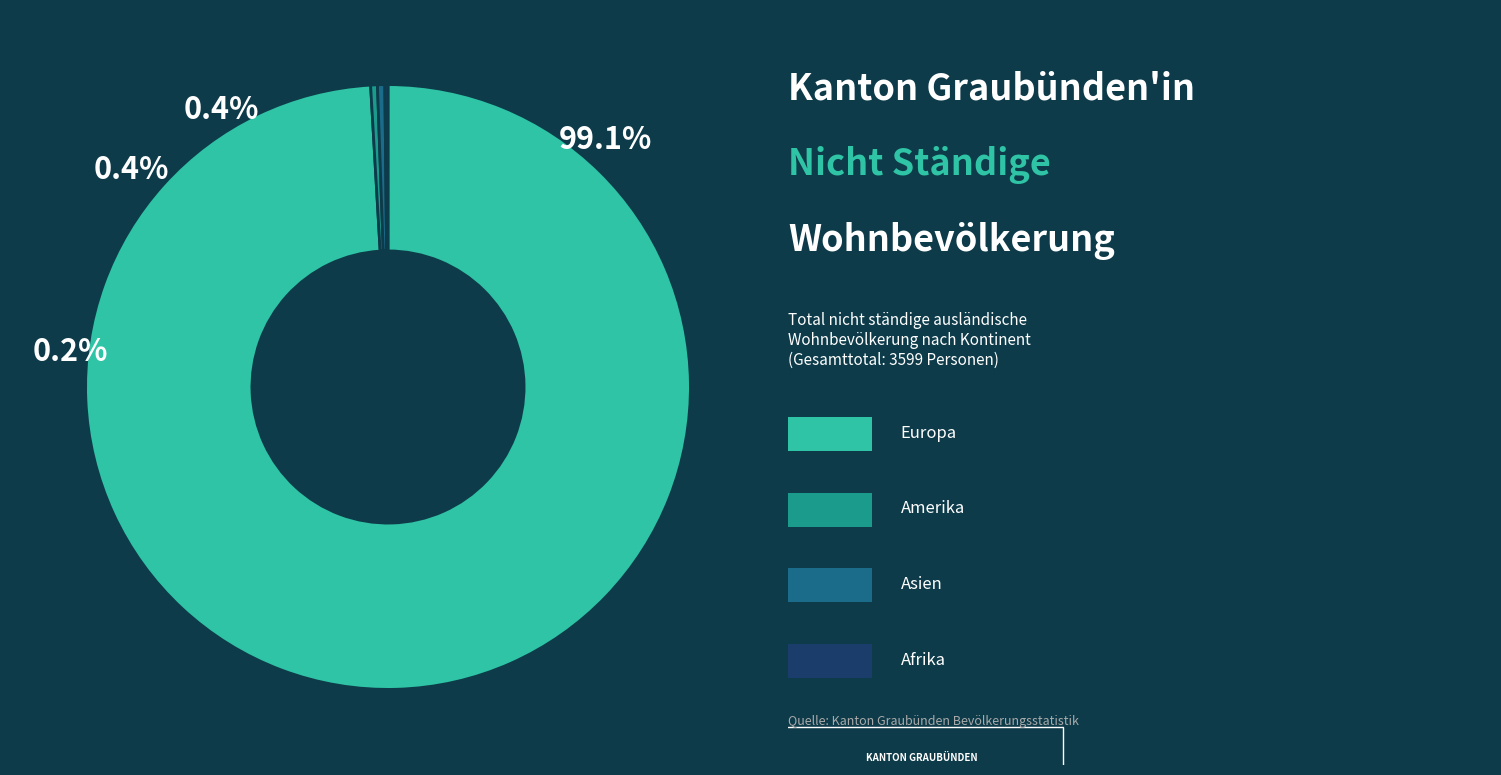

Which category has the smallest portion of the pie?

Afrika